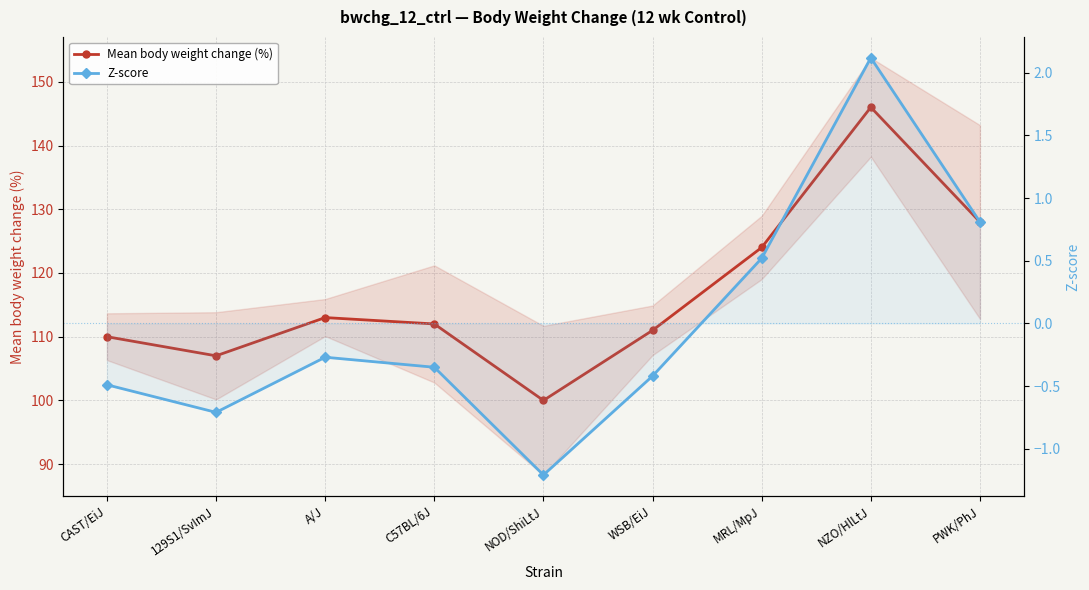

Where is the first local maximum for Mean body weight change (%)?

A/J